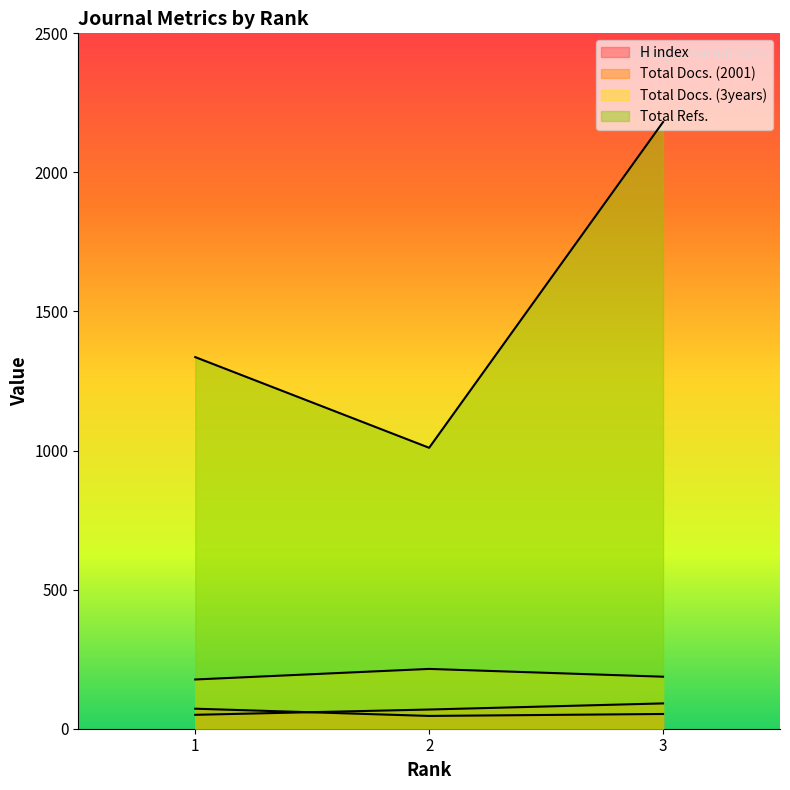

At how many categories does at least one series exceed 707?

3